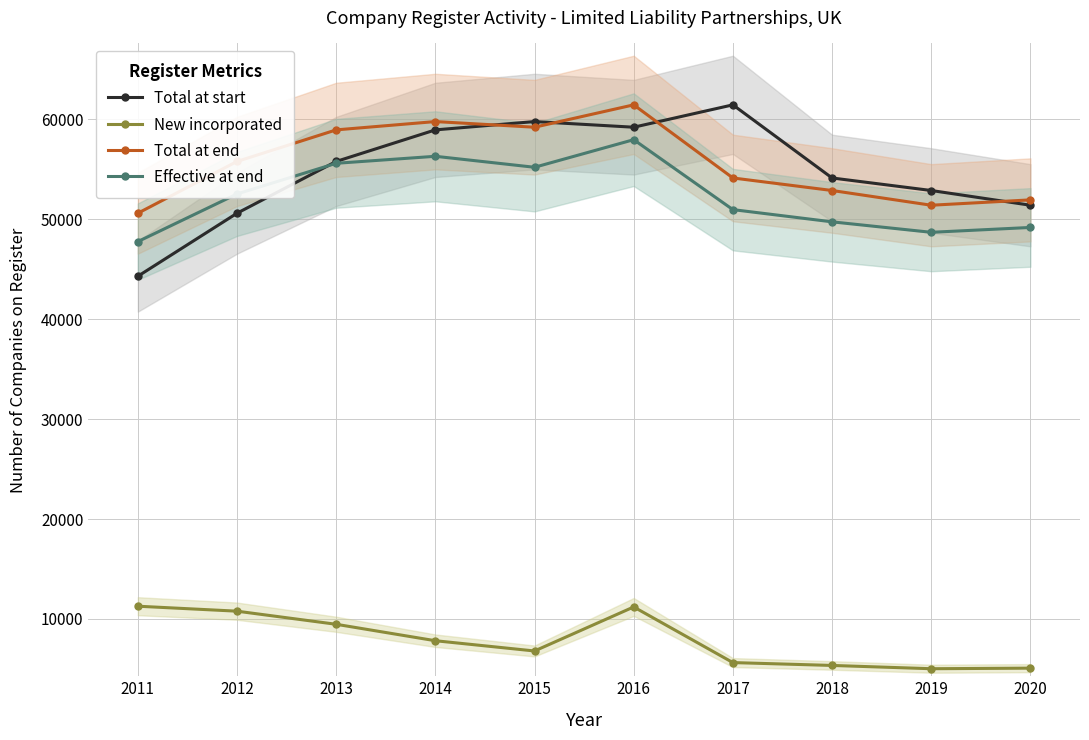

At which category is the sum across all series the highest?

2016